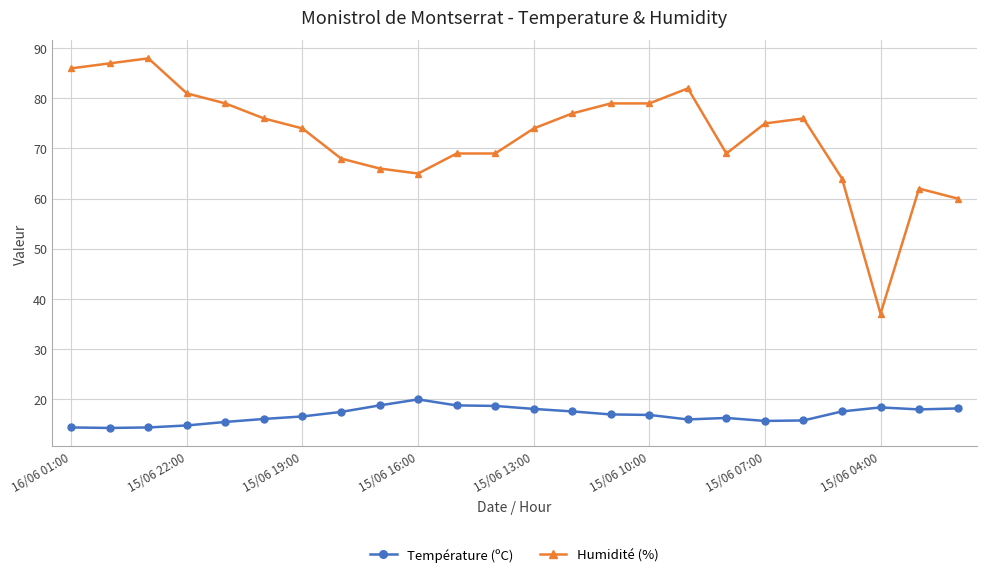

List the series in order of their peak value, lowest first.

Température (ºC), Humidité (%)